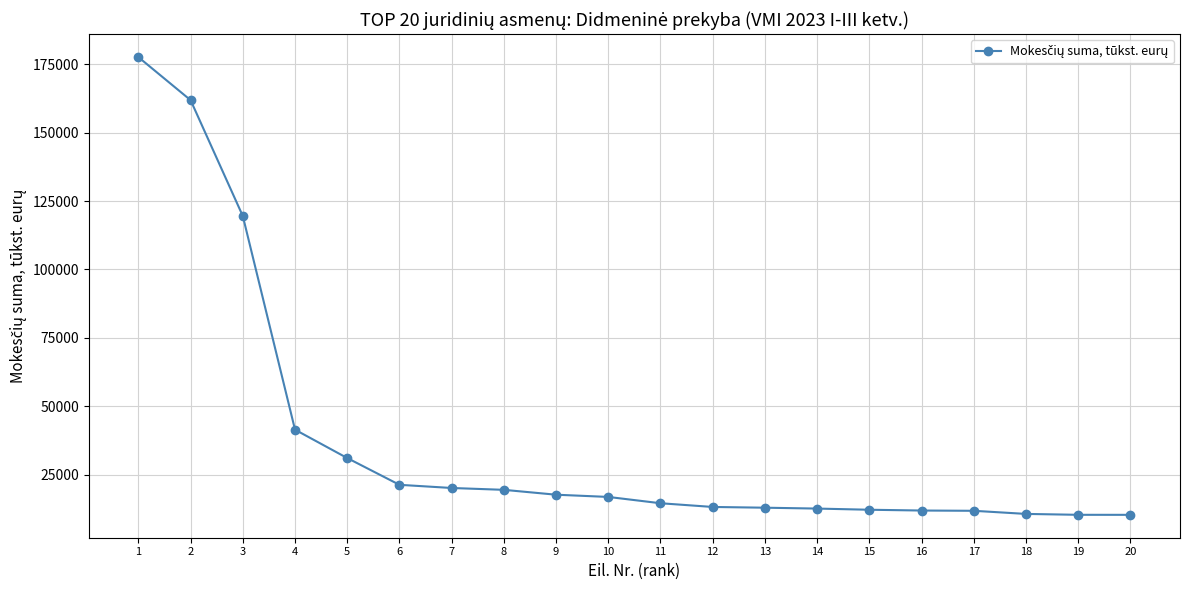

At which label does the data first exceed 16819?

1